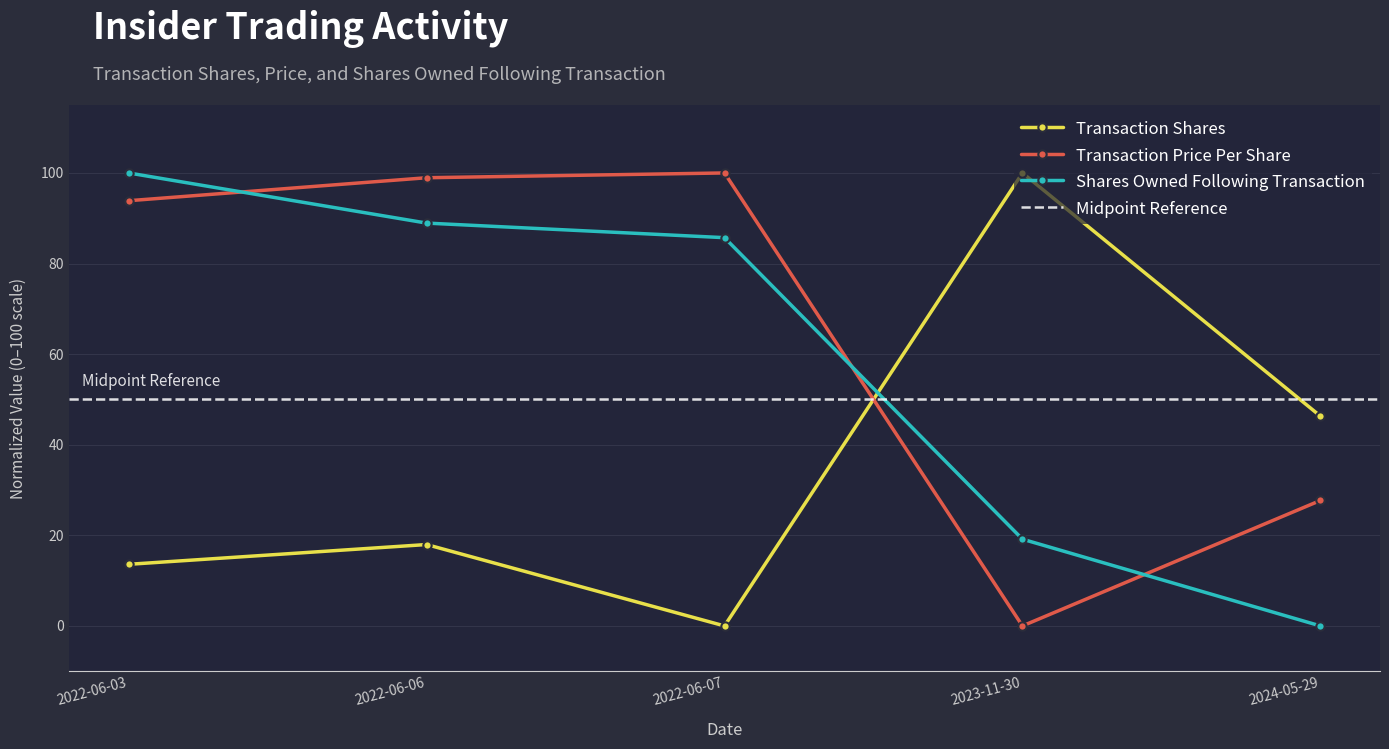

The Transaction Shares series shows 143.0 at 2023-11-30. True or false?

False